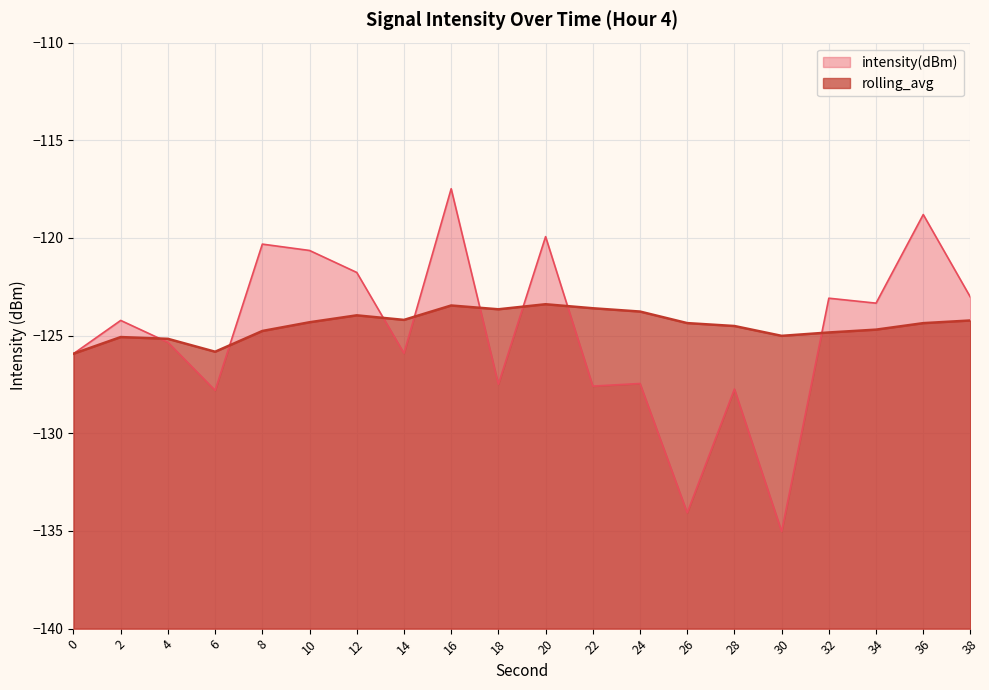

What are all the series names shown in the legend?

intensity(dBm), rolling_avg